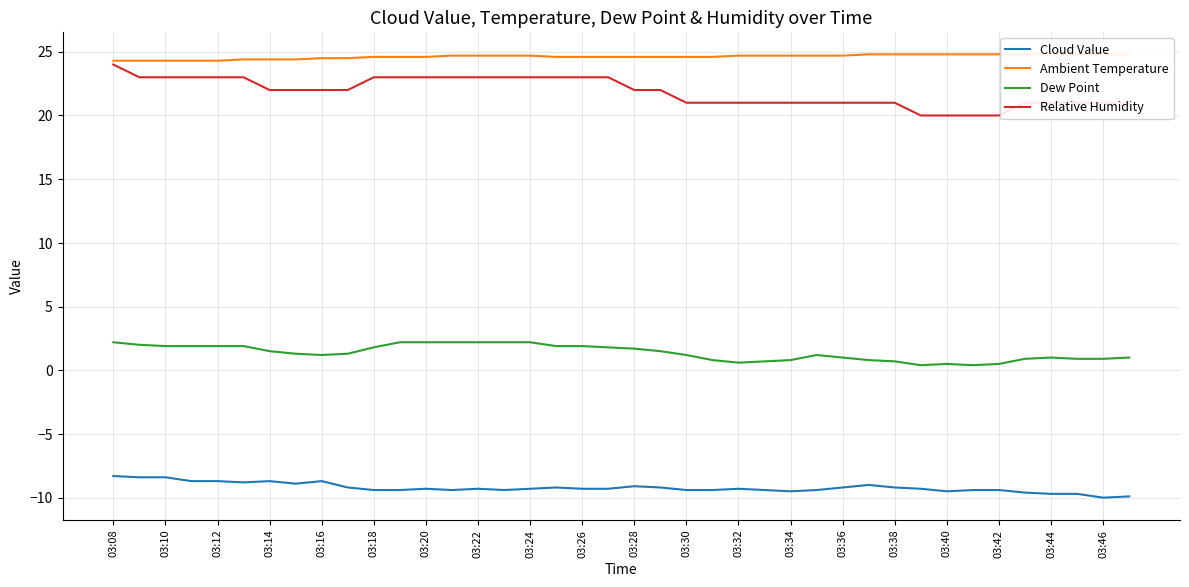

True or false: Dew Point and Relative Humidity cross at least once.

False